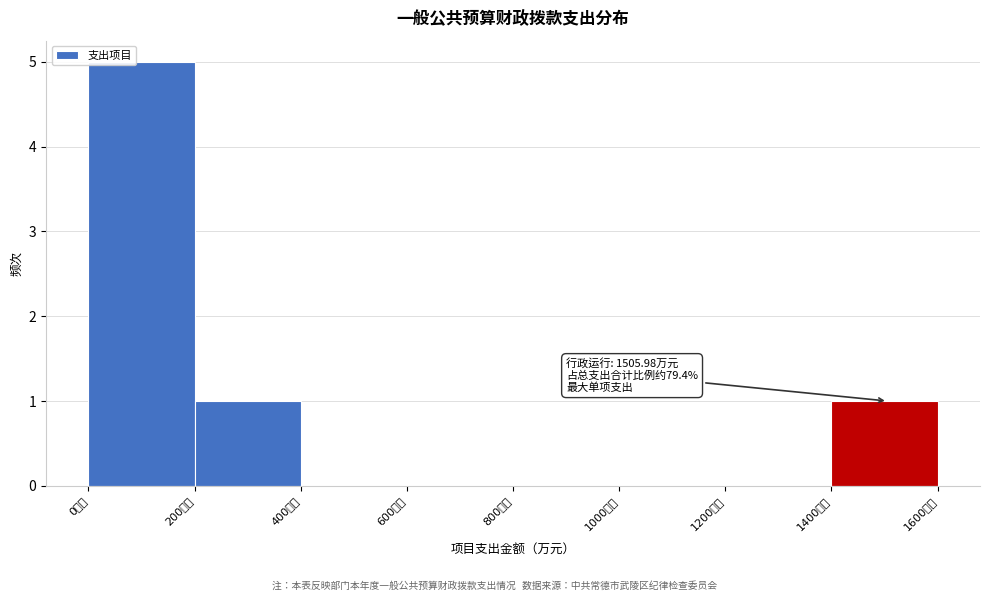

Over which range of the x-axis is the bar tallest?

0 to 200